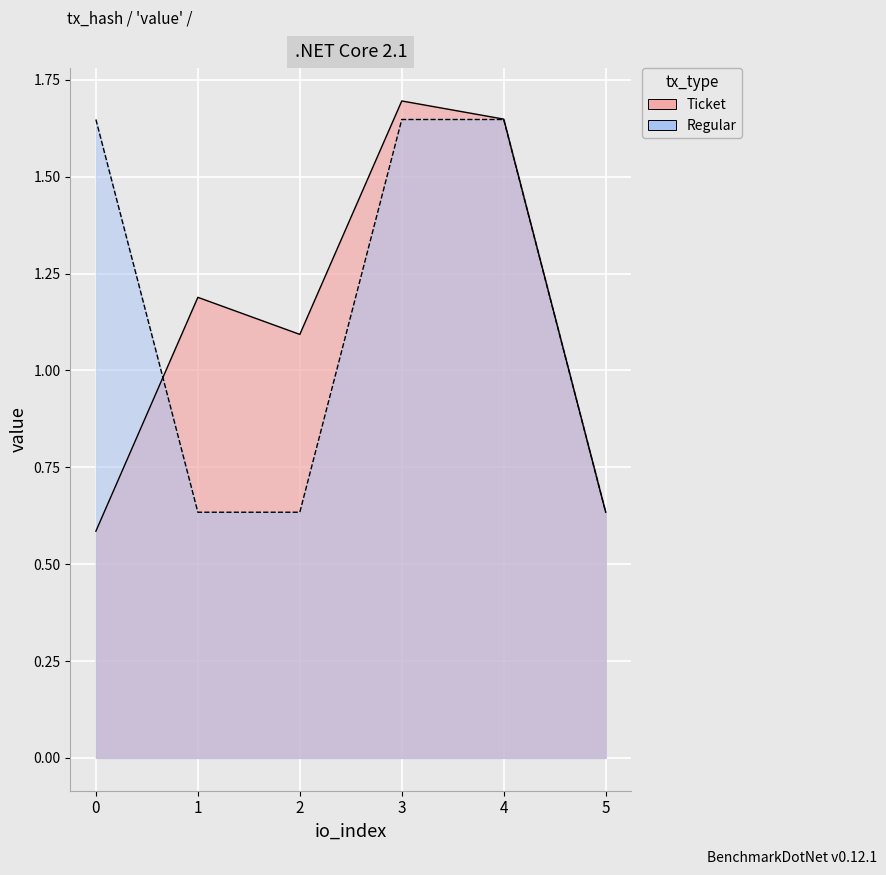

Rank the categories by value from highest to lowest.

0, 3, 4, 1, 2, 5